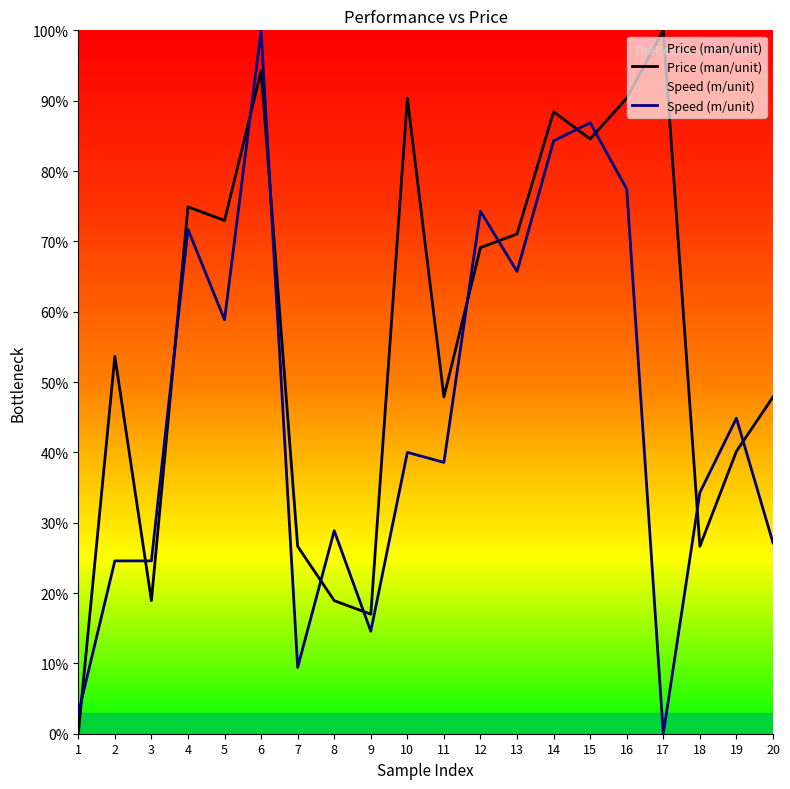

What are all the series names shown in the legend?

Price (man/unit), Speed (m/unit)